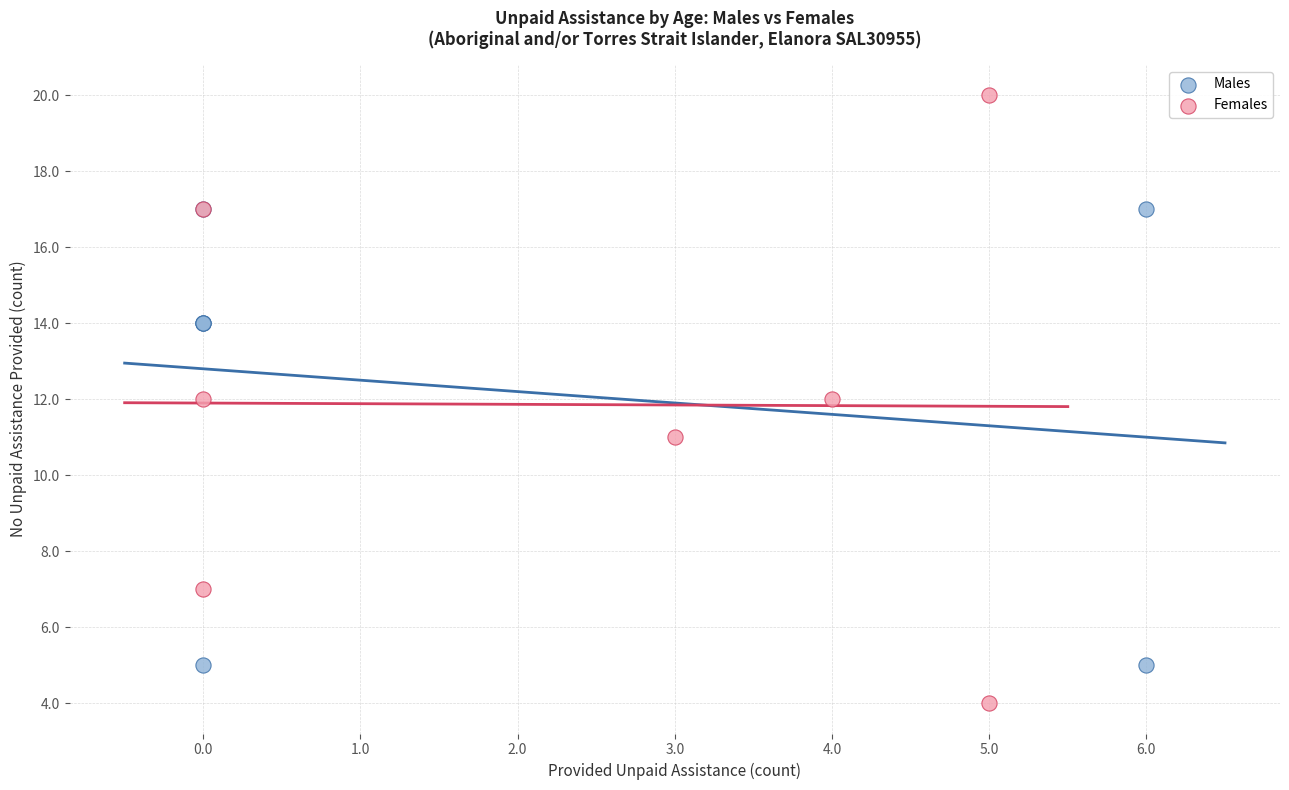

Which series reaches the minimum Y coordinate?

Females